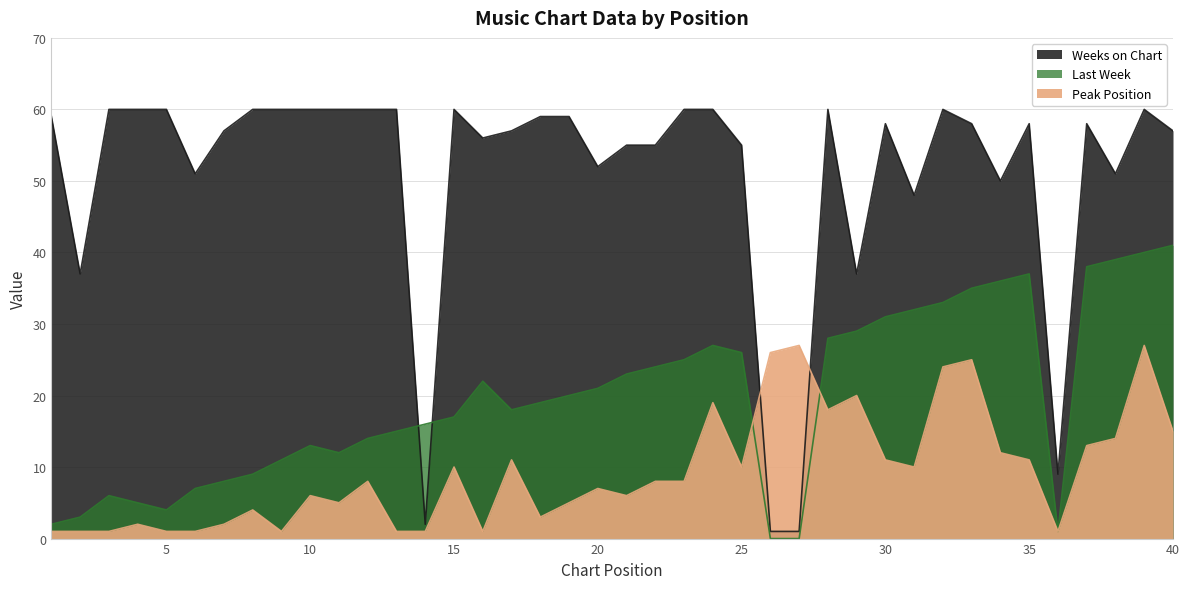

Reading left to right, transcribe all the data shown in this chart.

Last Week: 2	3	6	5	4	7	8	9	11	13	12	14	15	16	17	22	18	19	20	21	23	24	25	27	26	0	0	28	29	31	32	33	35	36	37	1	38	39	40	41
Peak Position: 1	1	1	2	1	1	2	4	1	6	5	8	1	1	10	1	11	3	5	7	6	8	8	19	10	26	27	18	20	11	10	24	25	12	11	1	13	14	27	15
Weeks on Chart: 59	37	60	60	60	51	57	60	60	60	60	60	60	2	60	56	57	59	59	52	55	55	60	60	55	1	1	60	37	58	48	60	58	50	58	9	58	51	60	57